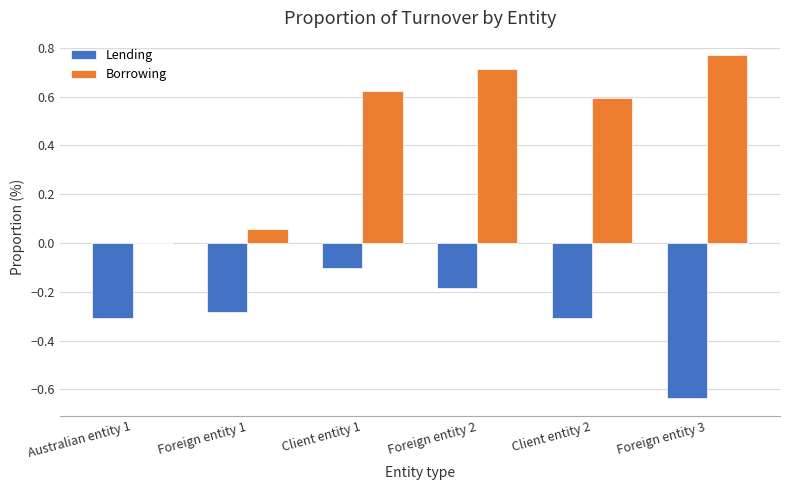

What value does the Lending series have at Foreign entity 2?

-0.2